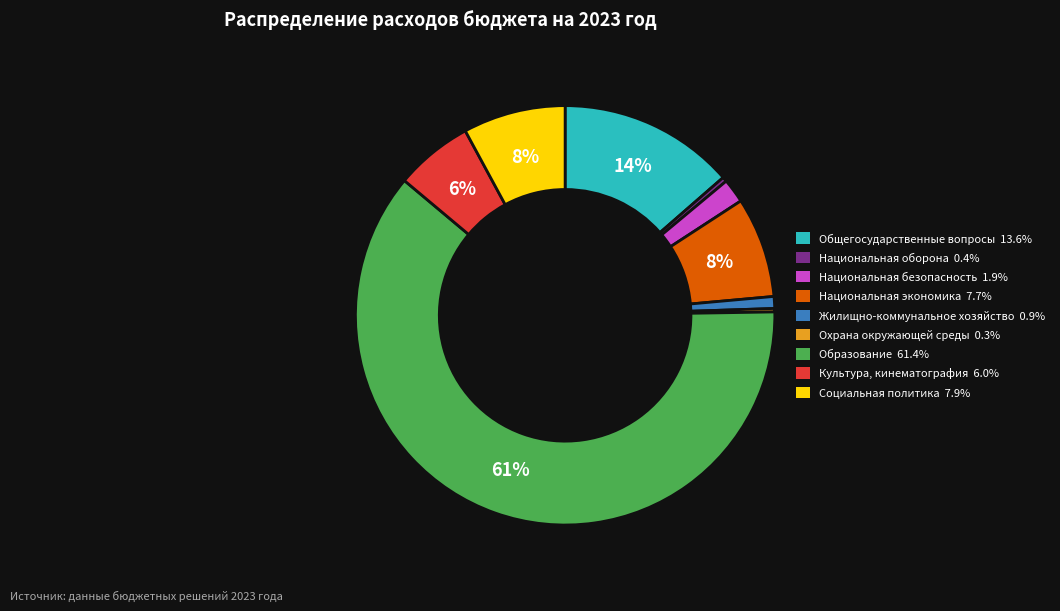

To the nearest percent, what is the average slice percentage?

11%